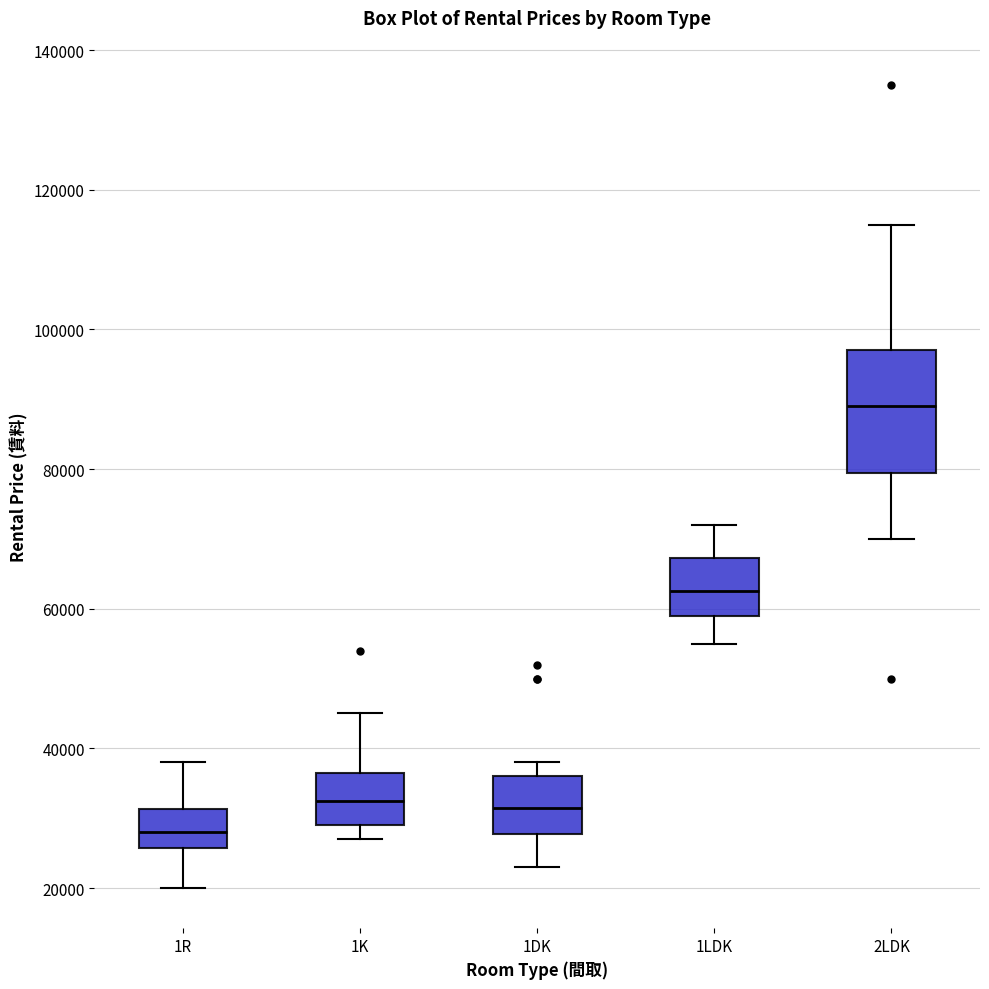

Where does the median line of the box for 1R sit on the y-axis? The values are not printed on the chart, so give them approximately, as read against the axis.

28000